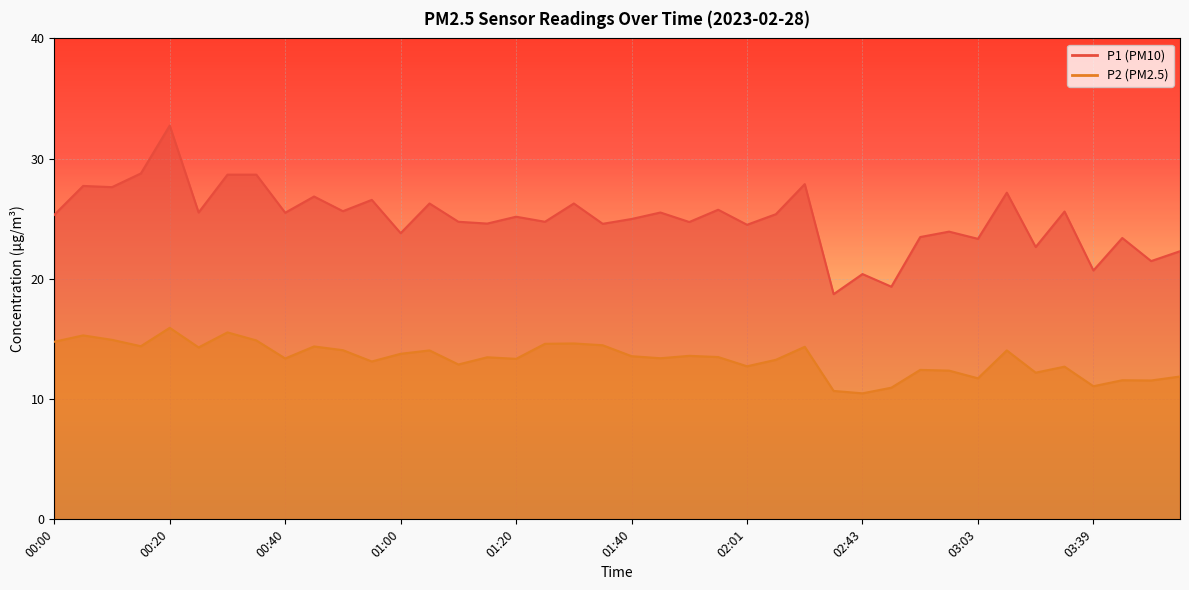

Between 00:55 and 01:56, which series saw the biggest shift?

P1